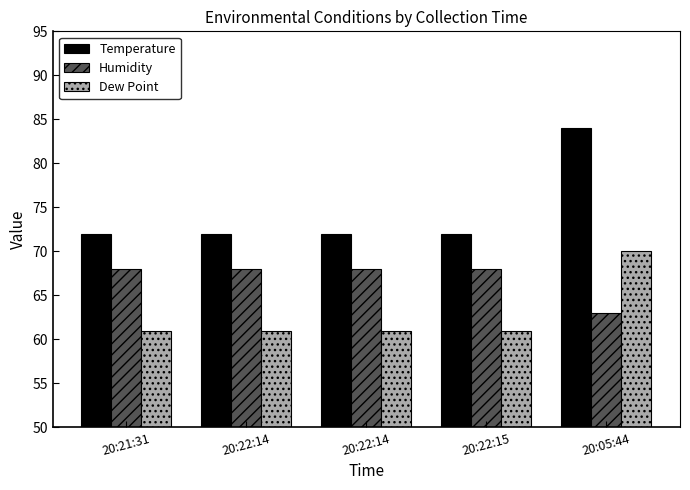

Reading left to right, list all the values displayed in this chart.

Temperature: 20:21:31=72	20:22:14=72	20:22:14=72	20:22:15=72	20:05:44=84
Humidity: 20:21:31=68	20:22:14=68	20:22:14=68	20:22:15=68	20:05:44=63
Dew Point: 20:21:31=61	20:22:14=61	20:22:14=61	20:22:15=61	20:05:44=70